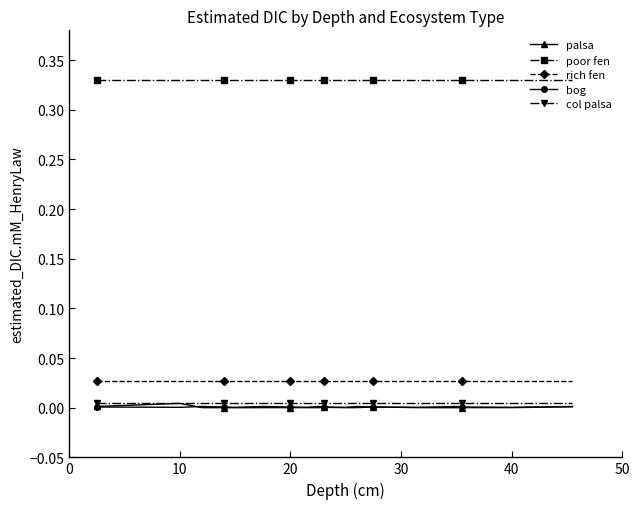

True or false: palsa has more than 0 interior local peaks.

True